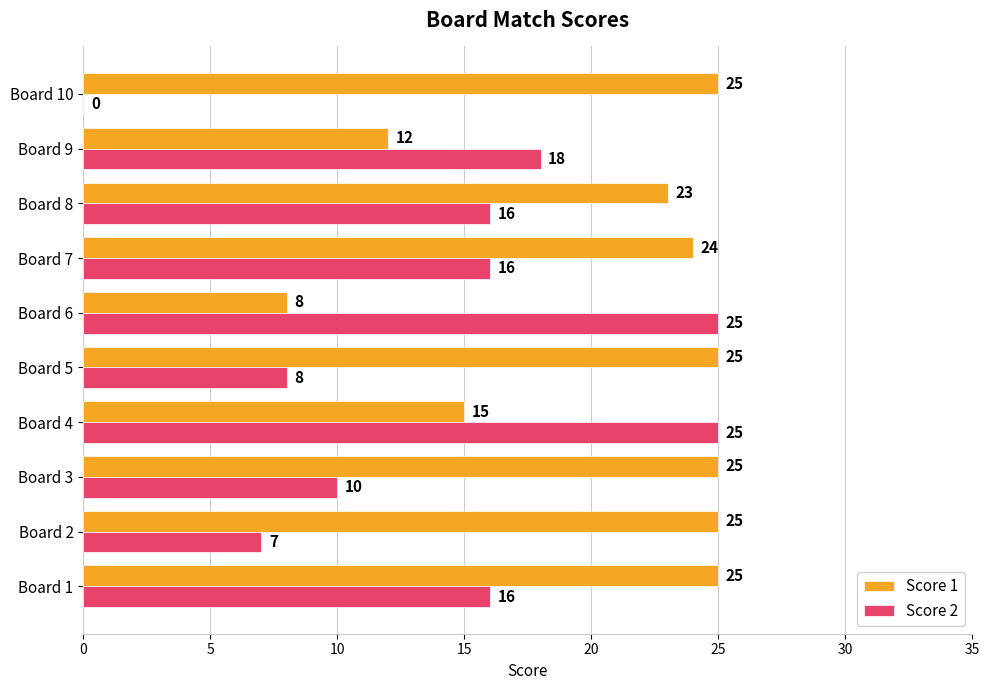

What is the average value of the Score 1 series?

21